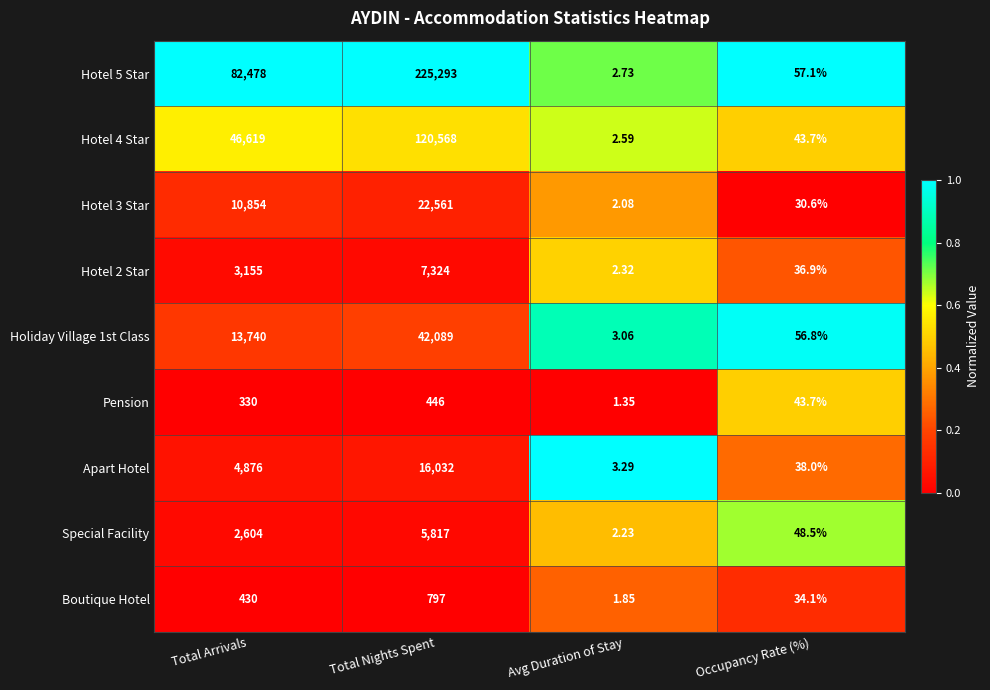

Rank the categories by Hotel 2 Star value from lowest to highest.

Avg Duration of Stay, Occupancy Rate (%), Total Arrivals, Total Nights Spent